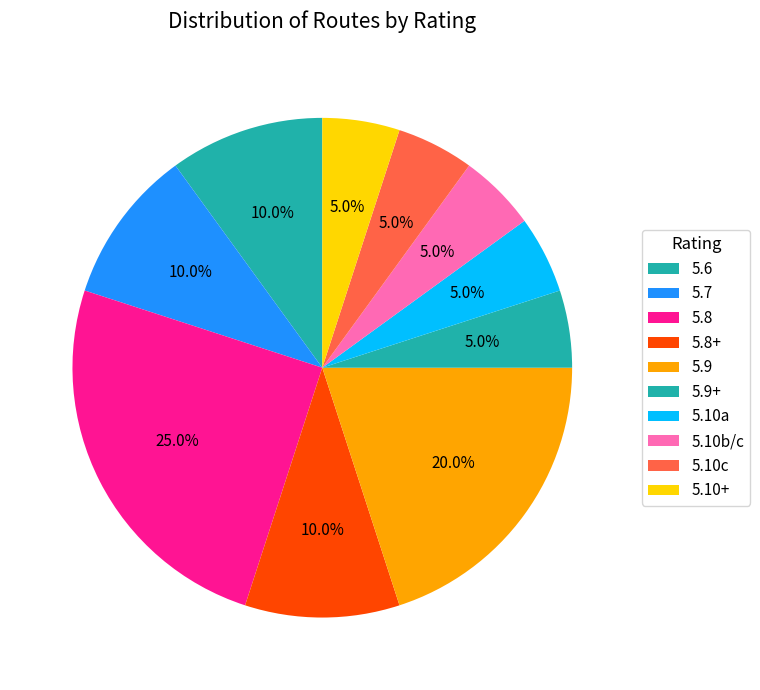

Count the number of slices in the pie.

10